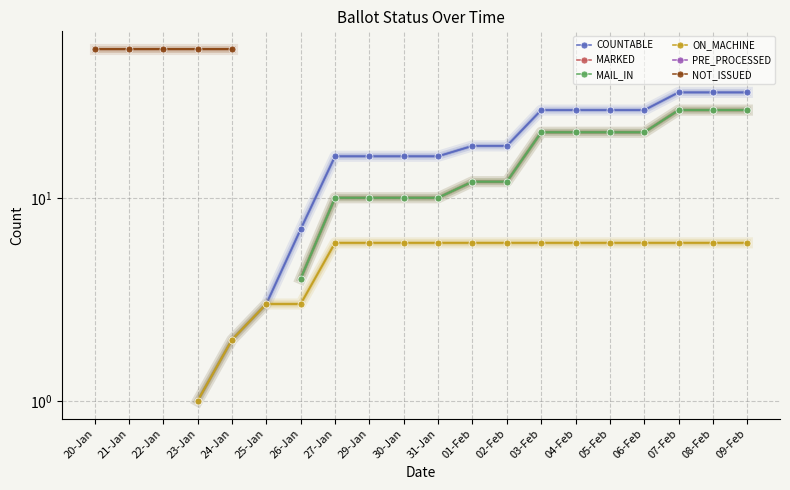

True or false: ON_MACHINE has a value of 2.0 at 09-Feb.

False